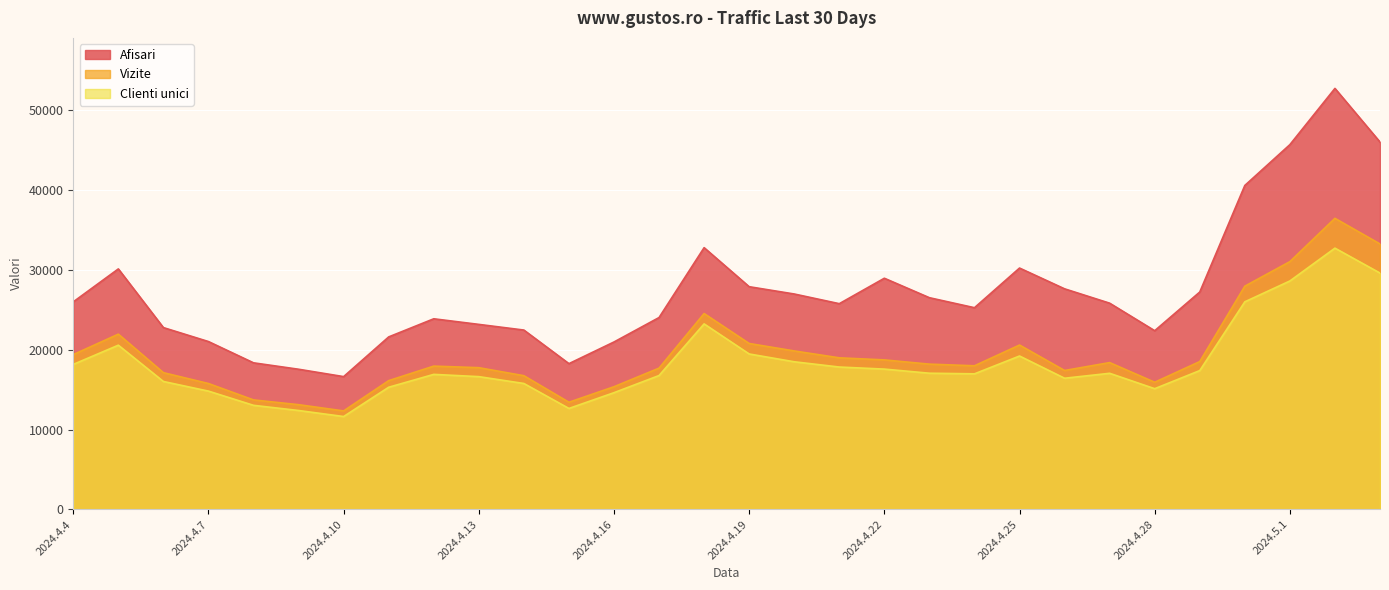

At which label does Clienti unici reach its minimum?

2024.4.10